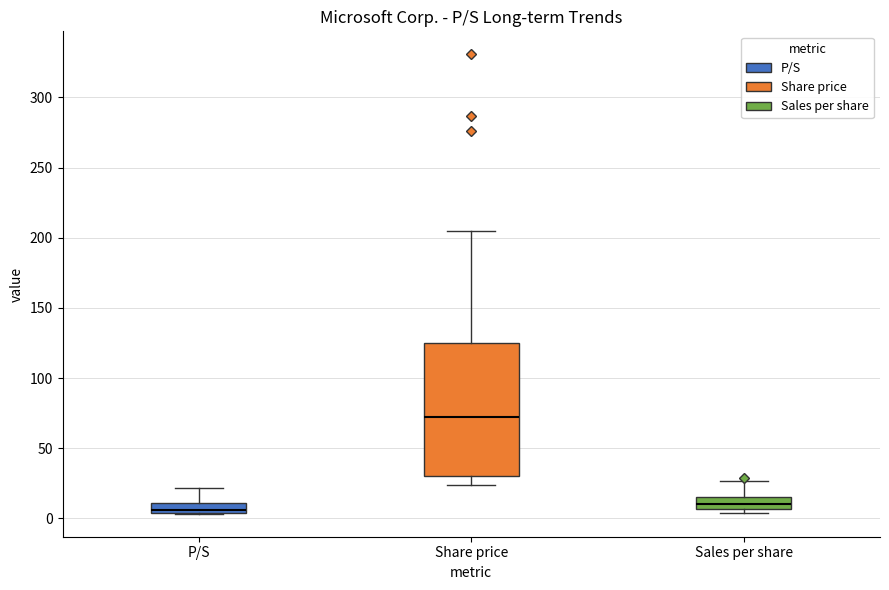

Which box is the tallest, from its lower edge to its upper edge?

Share price